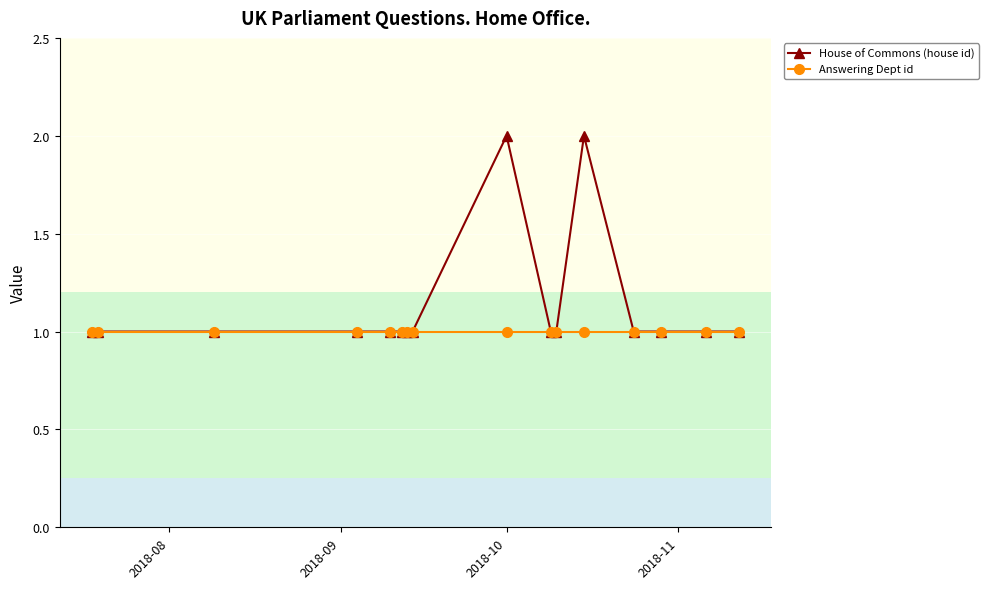

What is the difference between the maximum and minimum values in the House of Commons (house id) series?

1